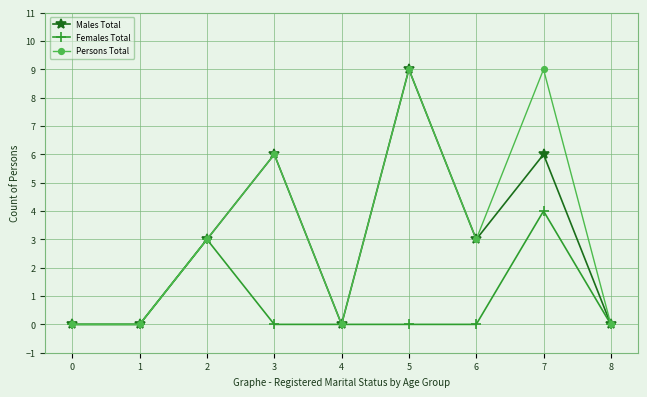

What is the spread (max minus min) of values at 7?

5